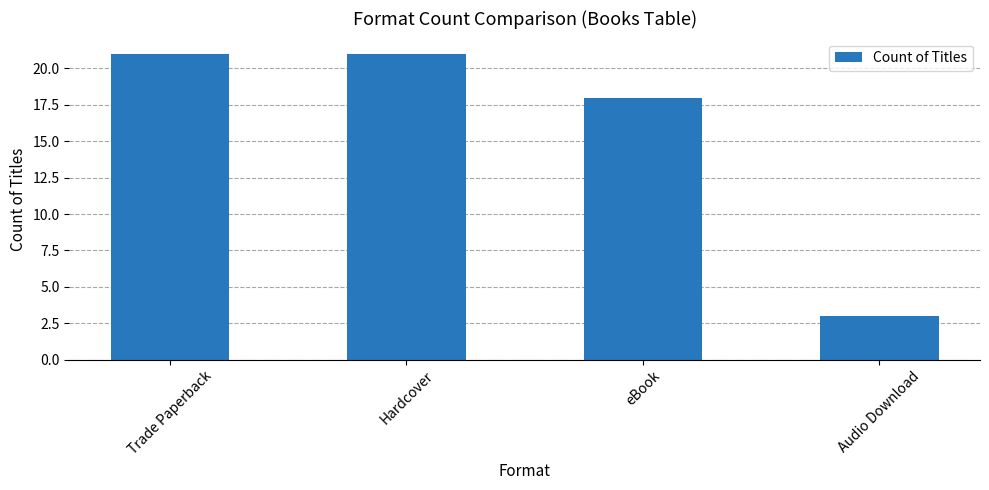

Reading left to right, list all the values displayed in this chart.

21	21	18	3